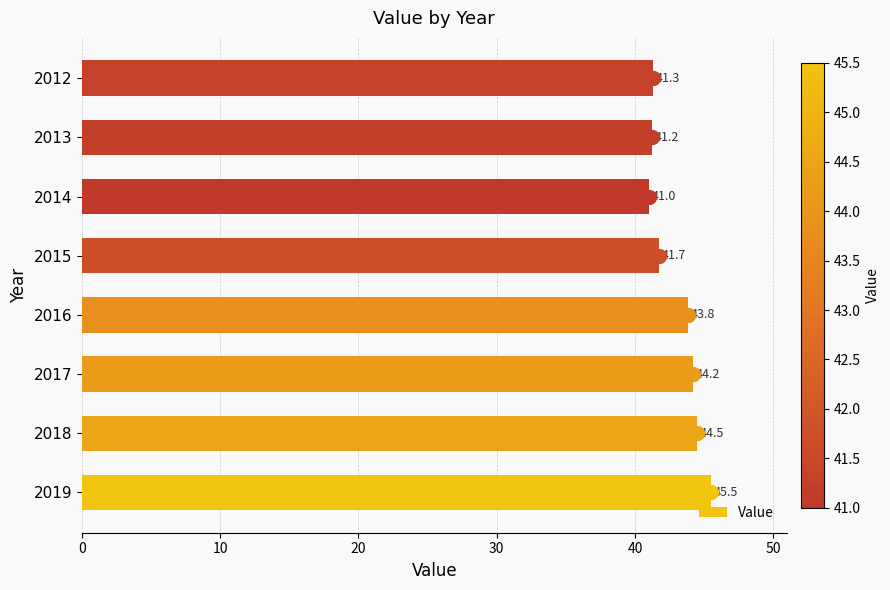

What is the greatest value displayed?

45.5